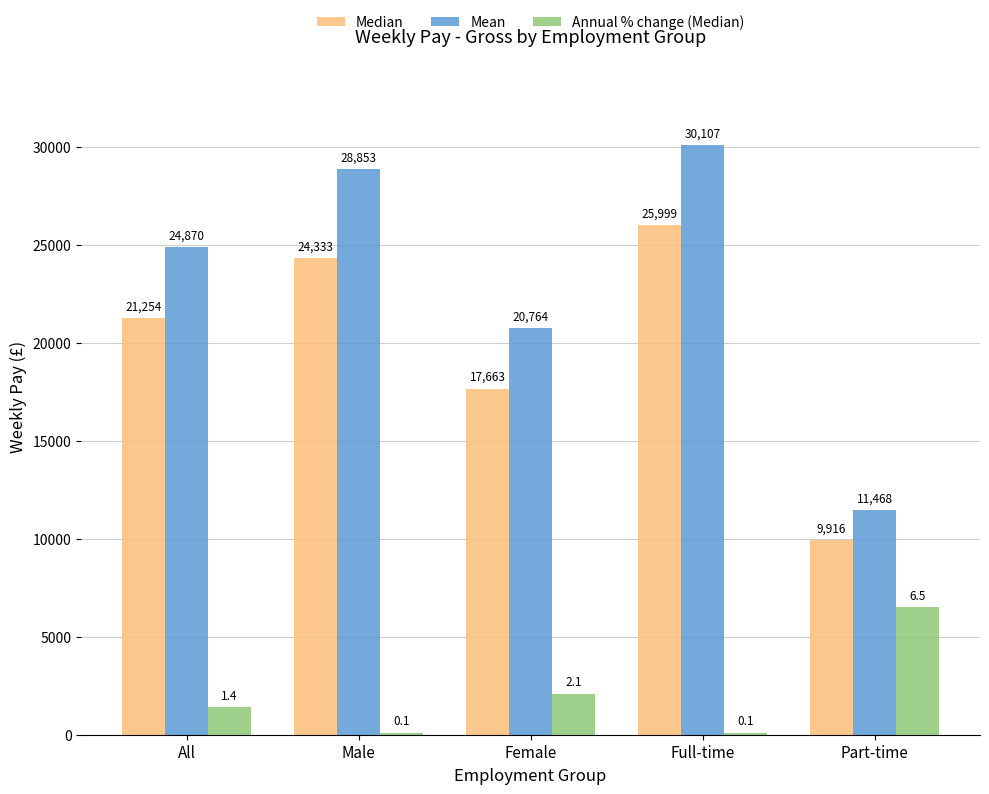

What is the greatest value displayed?

30107